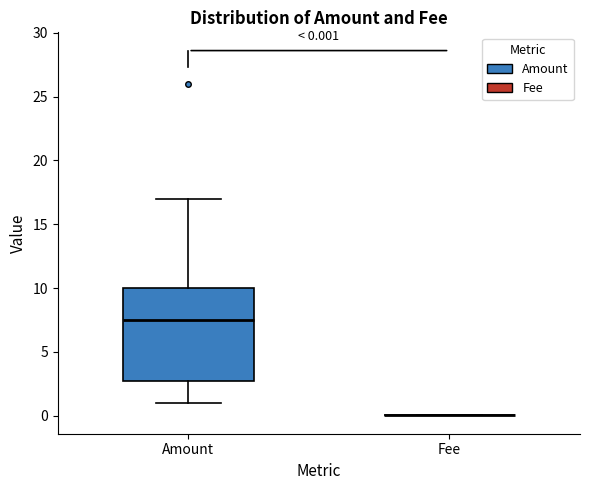

Which box is the tallest, from its lower edge to its upper edge?

Amount